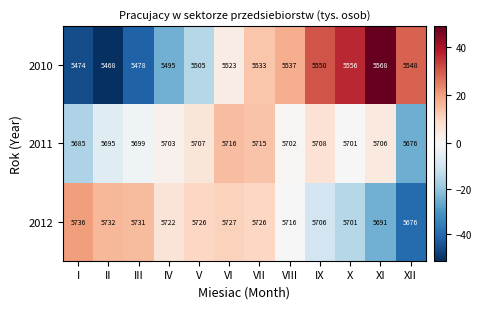

How many distinct data groups are displayed?

3